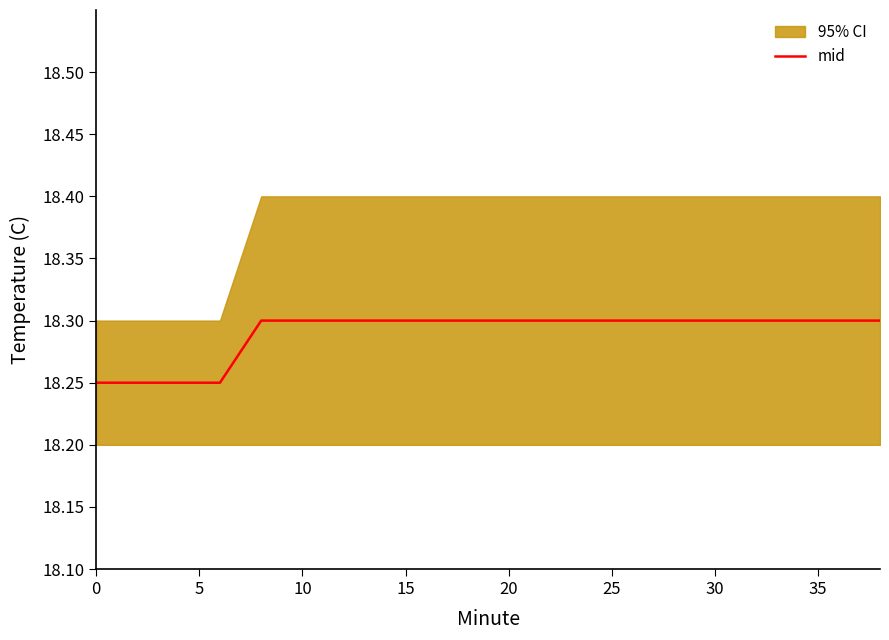

The value of mid at 20 is 18.3. True or false?

True